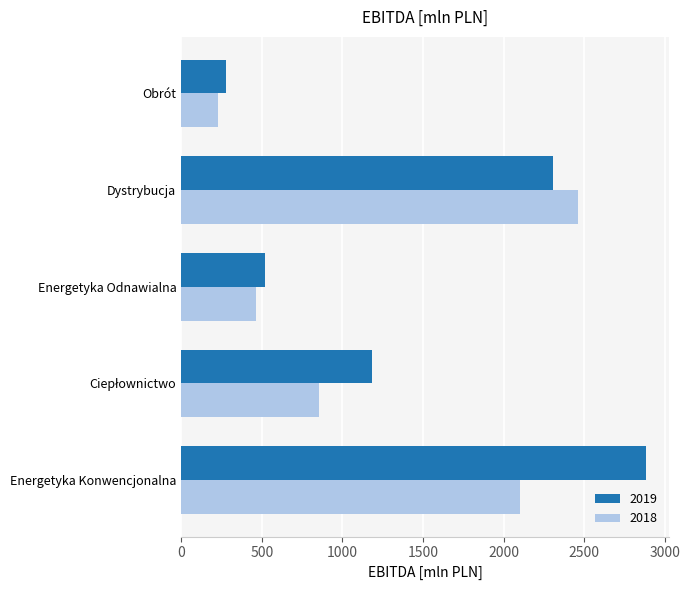

Which series changed the most between Energetyka Konwencjonalna and Obrót?

2019